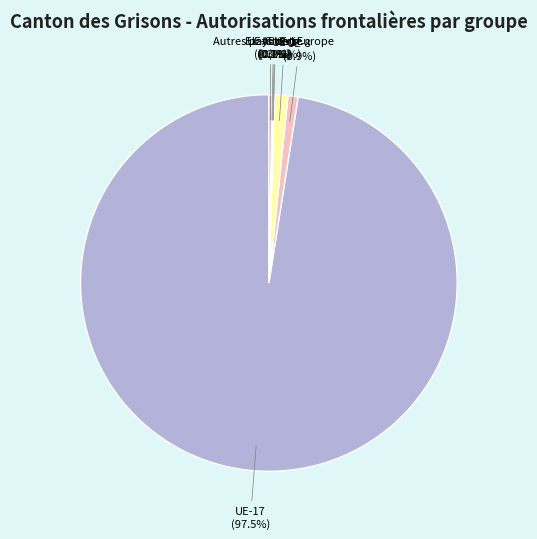

How much of the chart is everything except UE-2?

98.8%